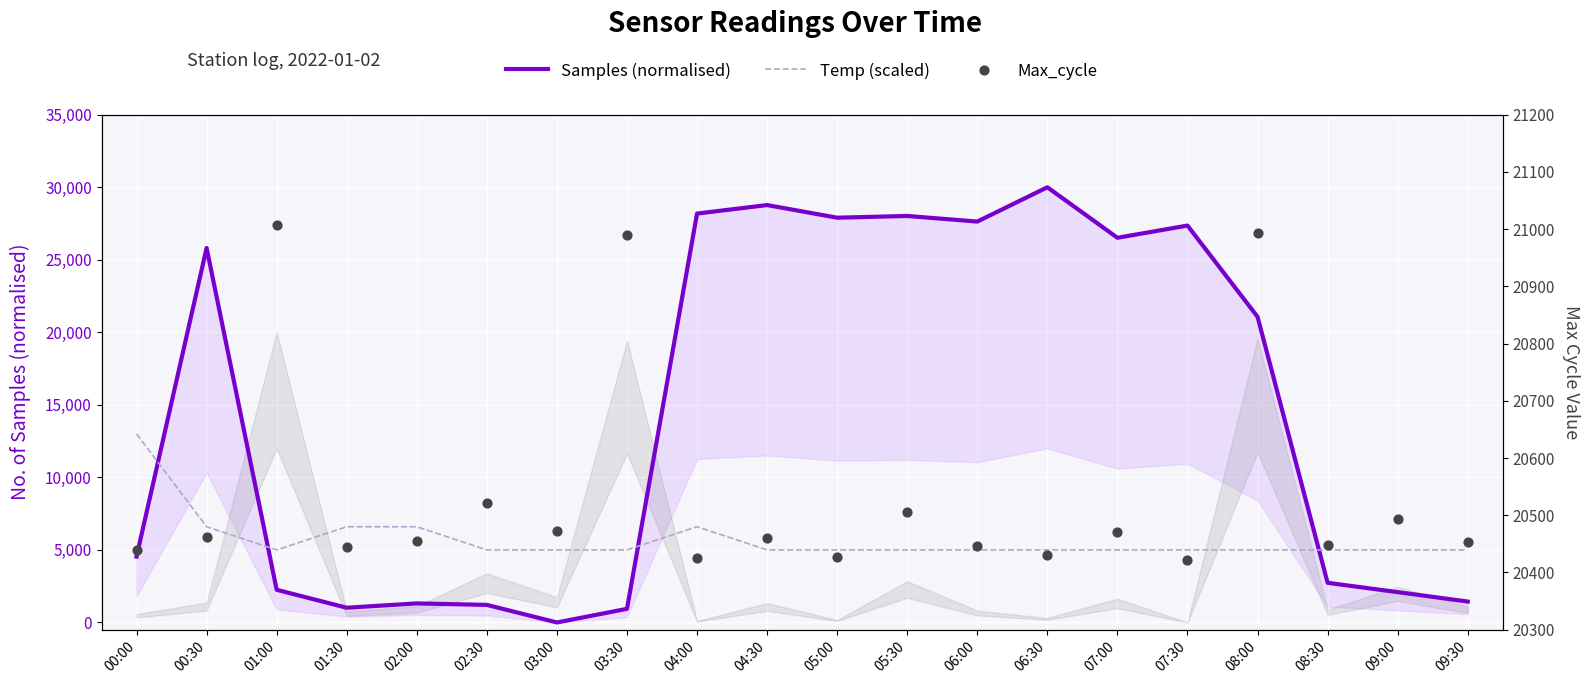

Which series reaches the minimum Y coordinate?

Samples (normalised)